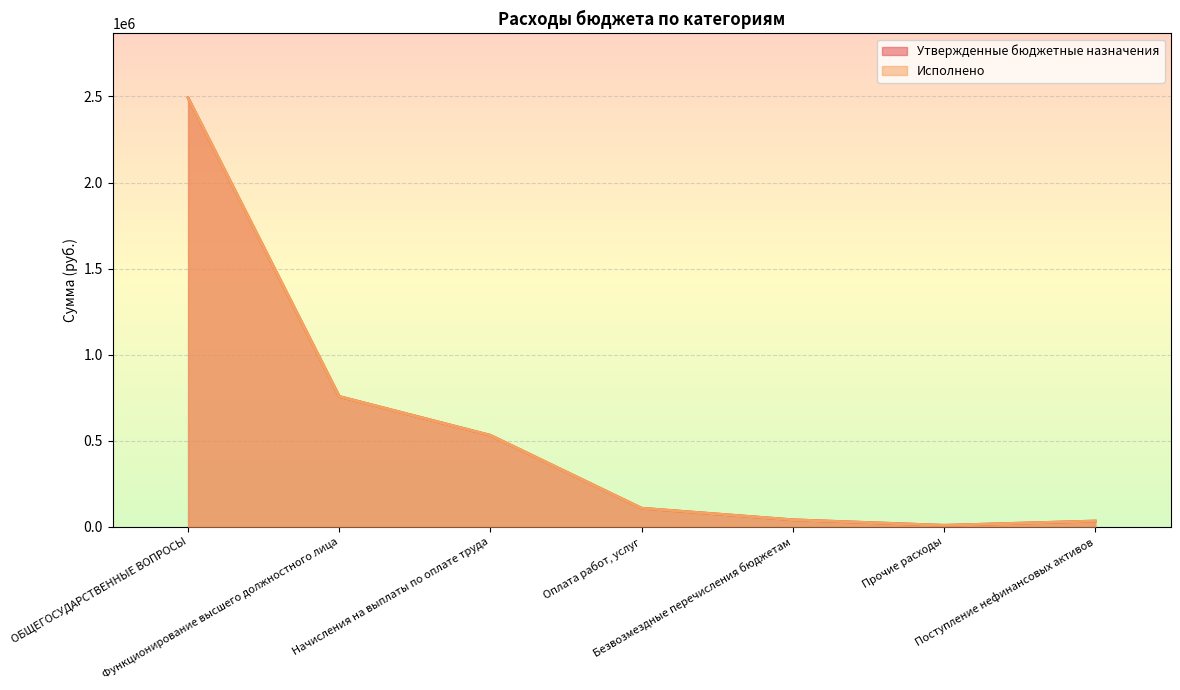

What is the label of the 3rd point from the right?

Безвозмездные перечисления бюджетам